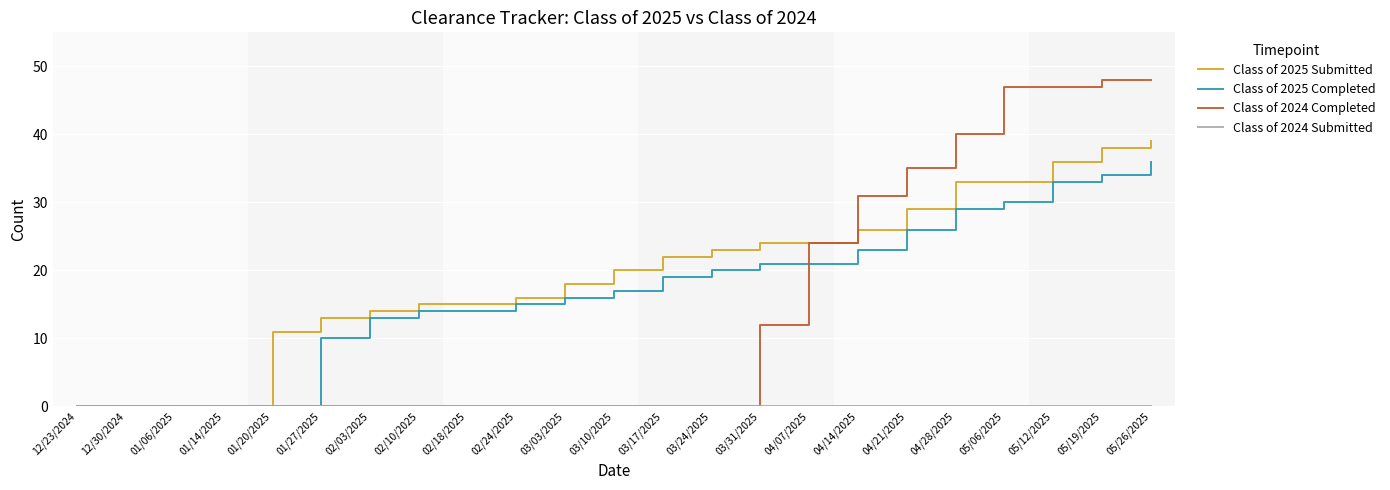

Which series changed the most between 12/30/2024 and 01/20/2025?

Class of 2025 Submitted